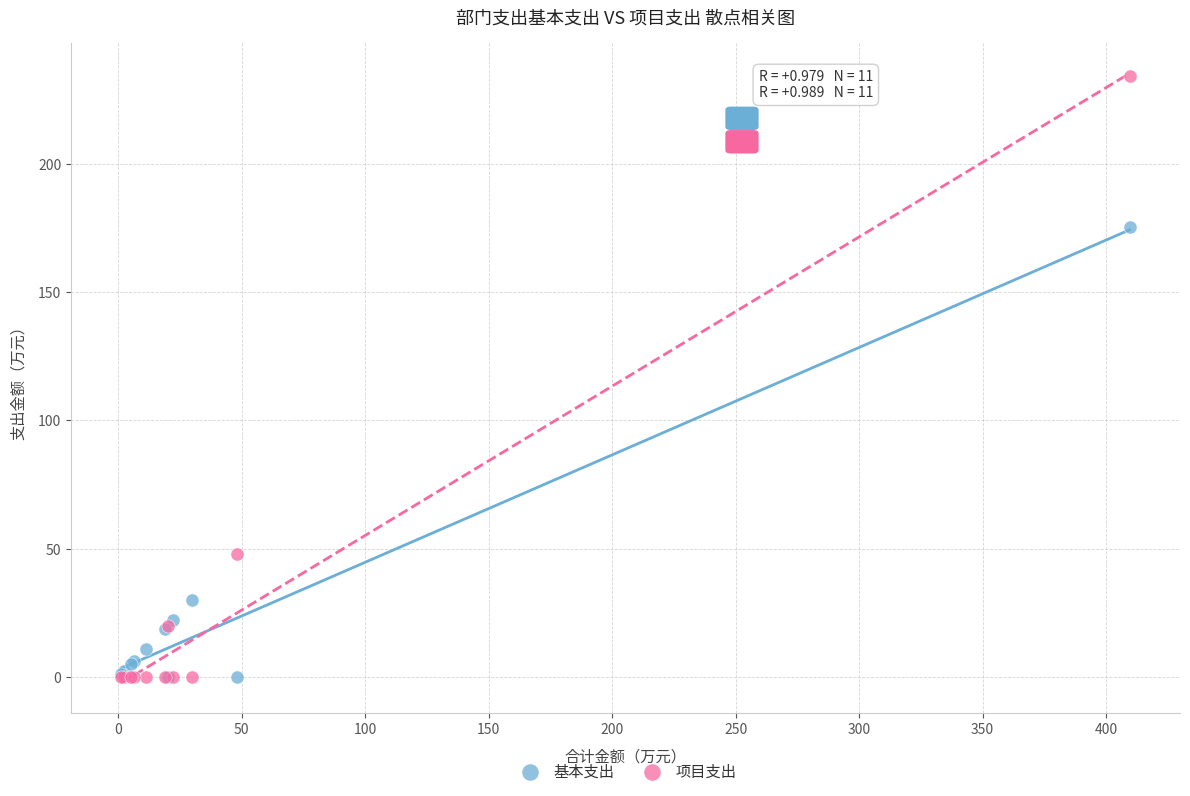

In the 项目支出 series, what Y value is closest to 117?

48.0